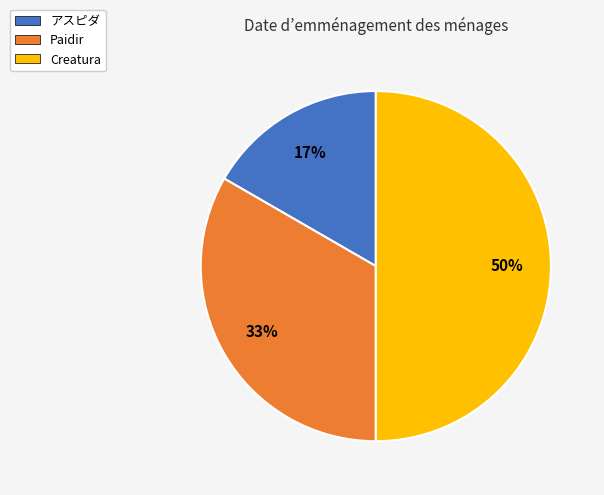

Which slice is the smallest?

アスピダ